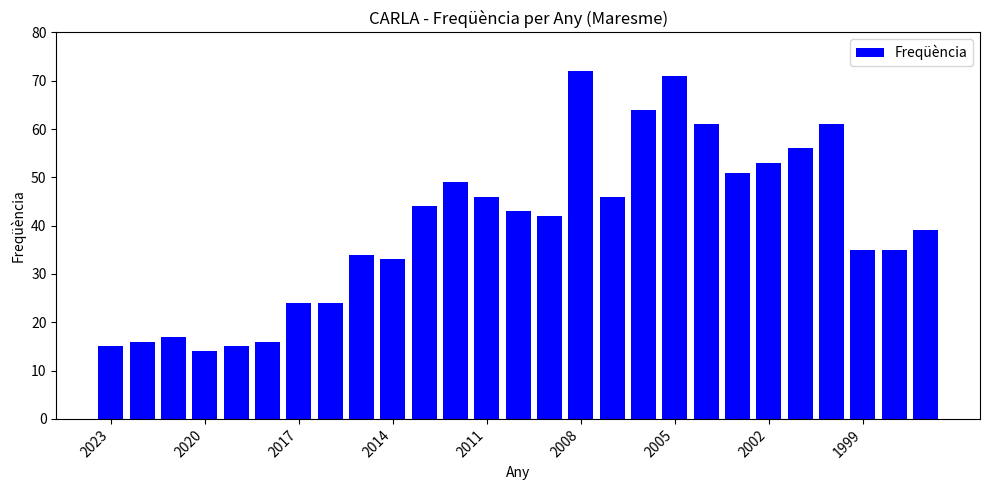

What is the difference between the maximum and minimum values?

58